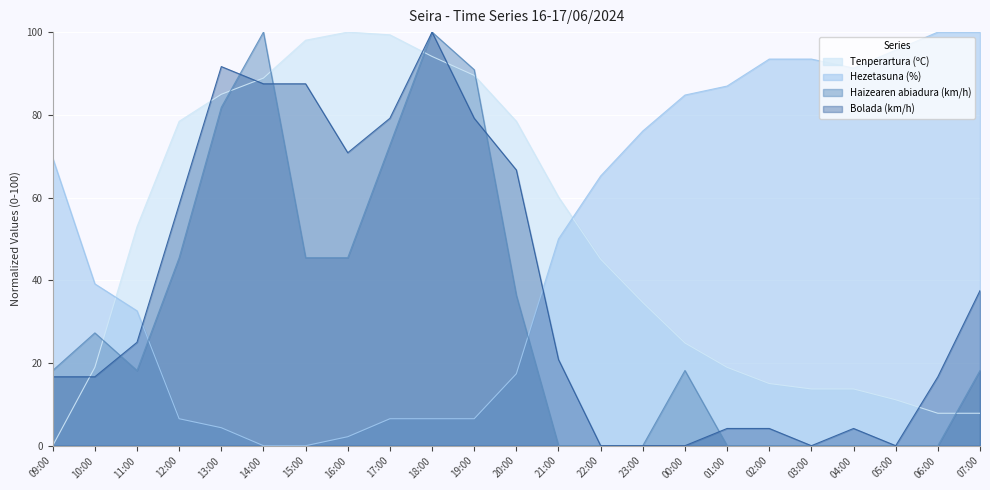

What is the label of the 12th point from the left?

20:00